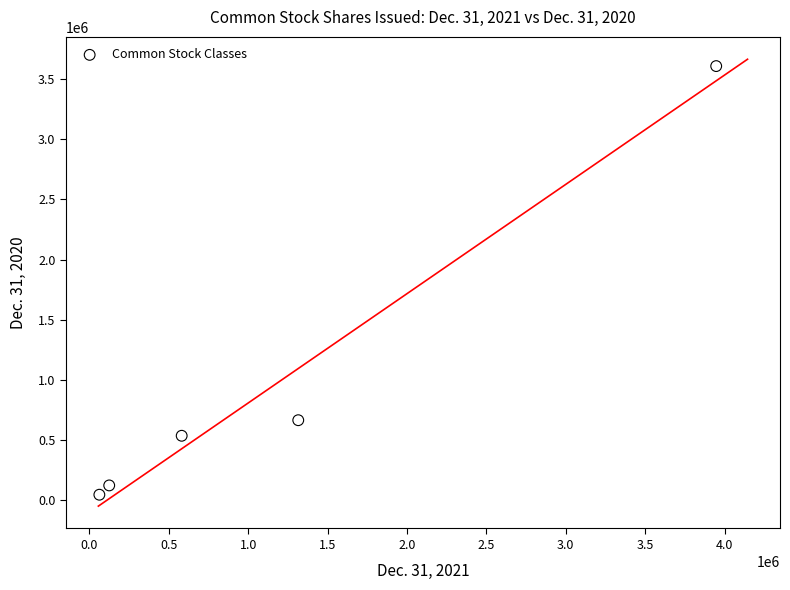

What is the average X value?

1206506